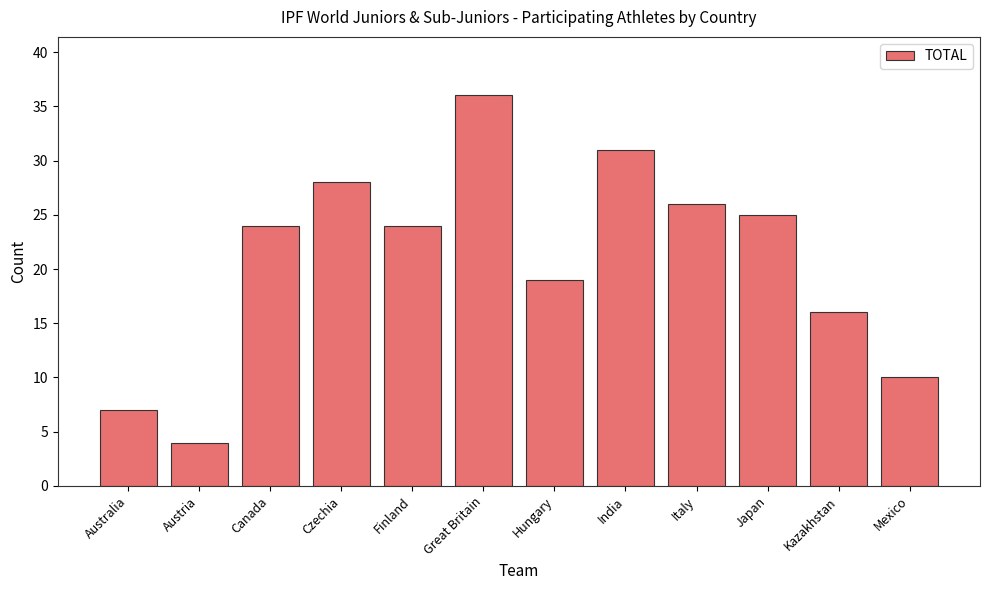

What is the change in value from Czechia to Mexico?

-18